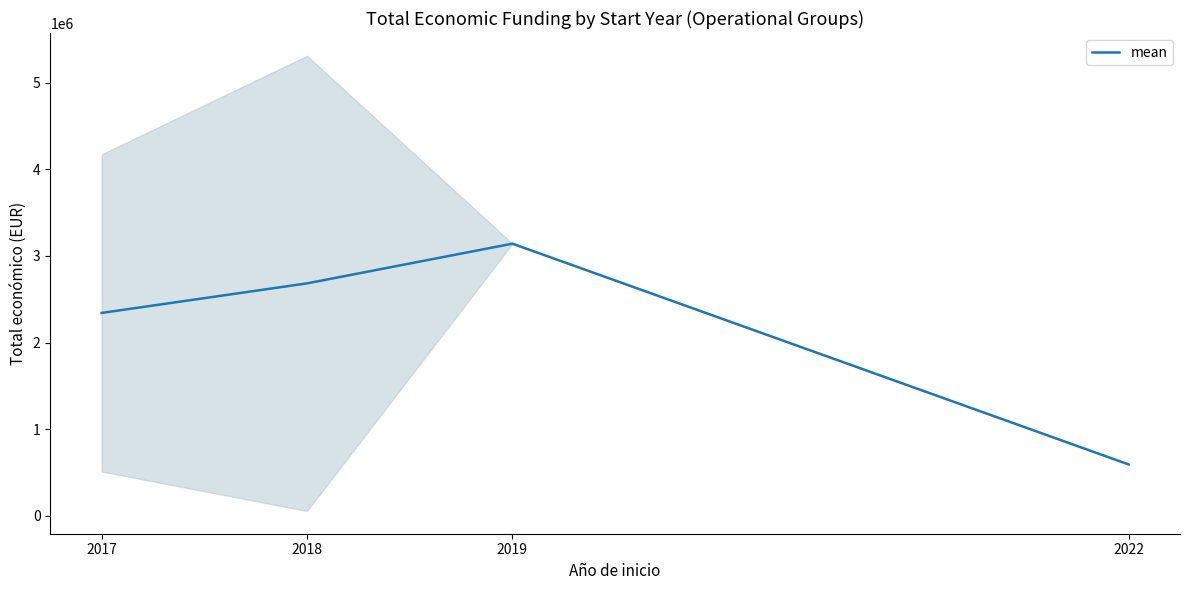

What is the change in value from 2017 to 2022?

-1748718.0